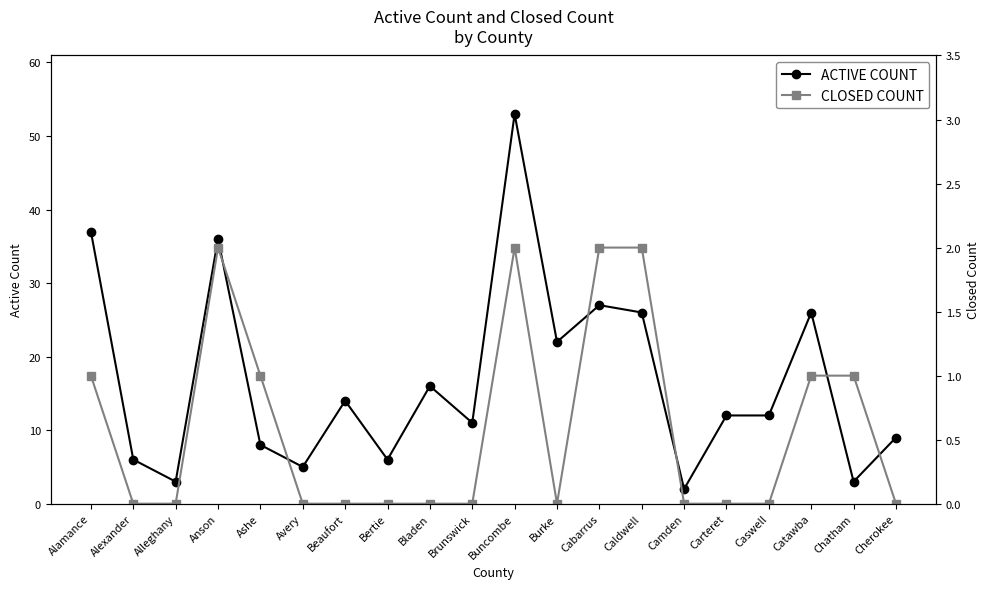

True or false: CLOSED COUNT and ACTIVE COUNT intersect in this chart.

False